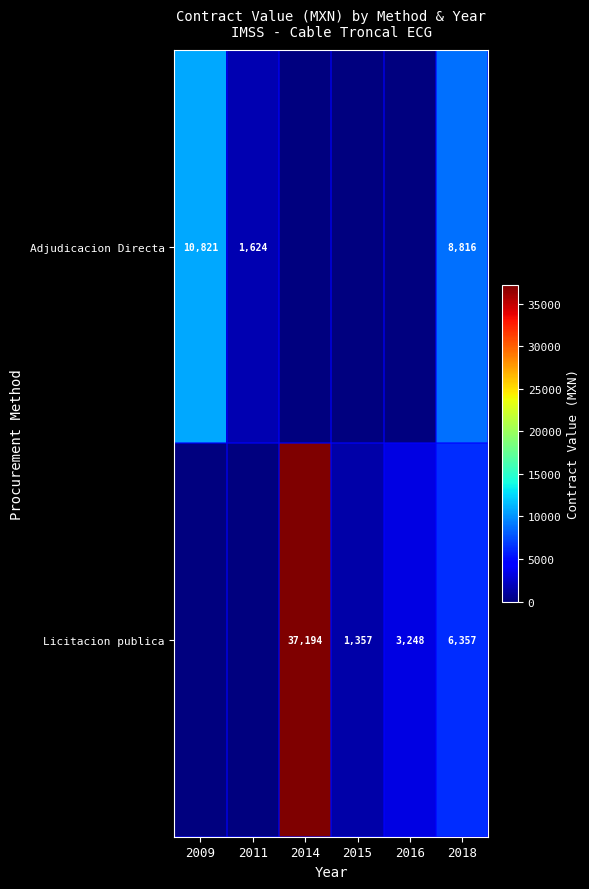

What is the spread (max minus min) of values at 2011?

1623.7